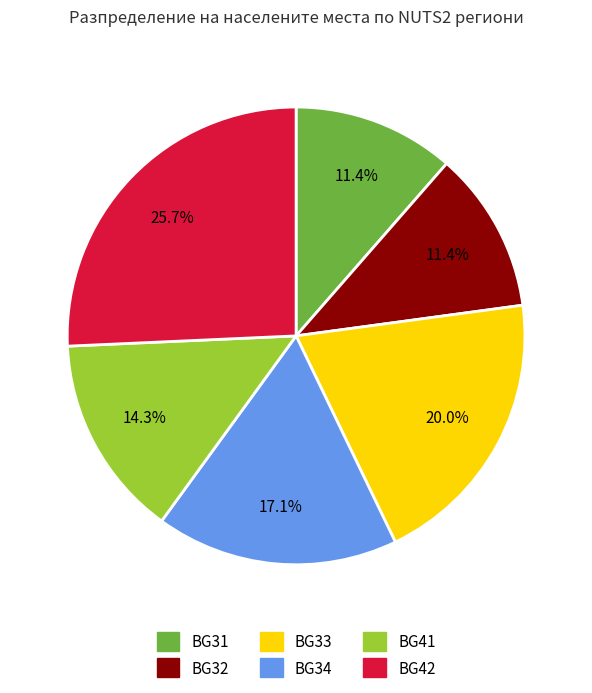

To the nearest percent, what is the difference between the BG33 and BG34 slice percentages?

3%